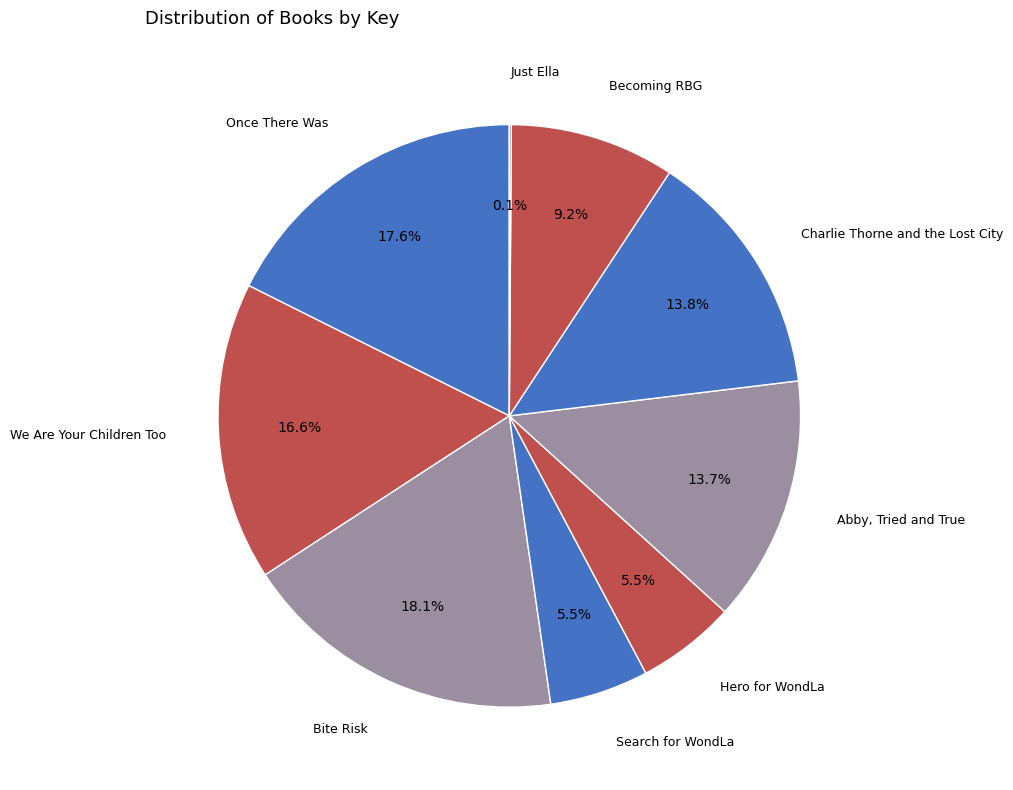

Is there any slice that represents more than half of the pie?

No